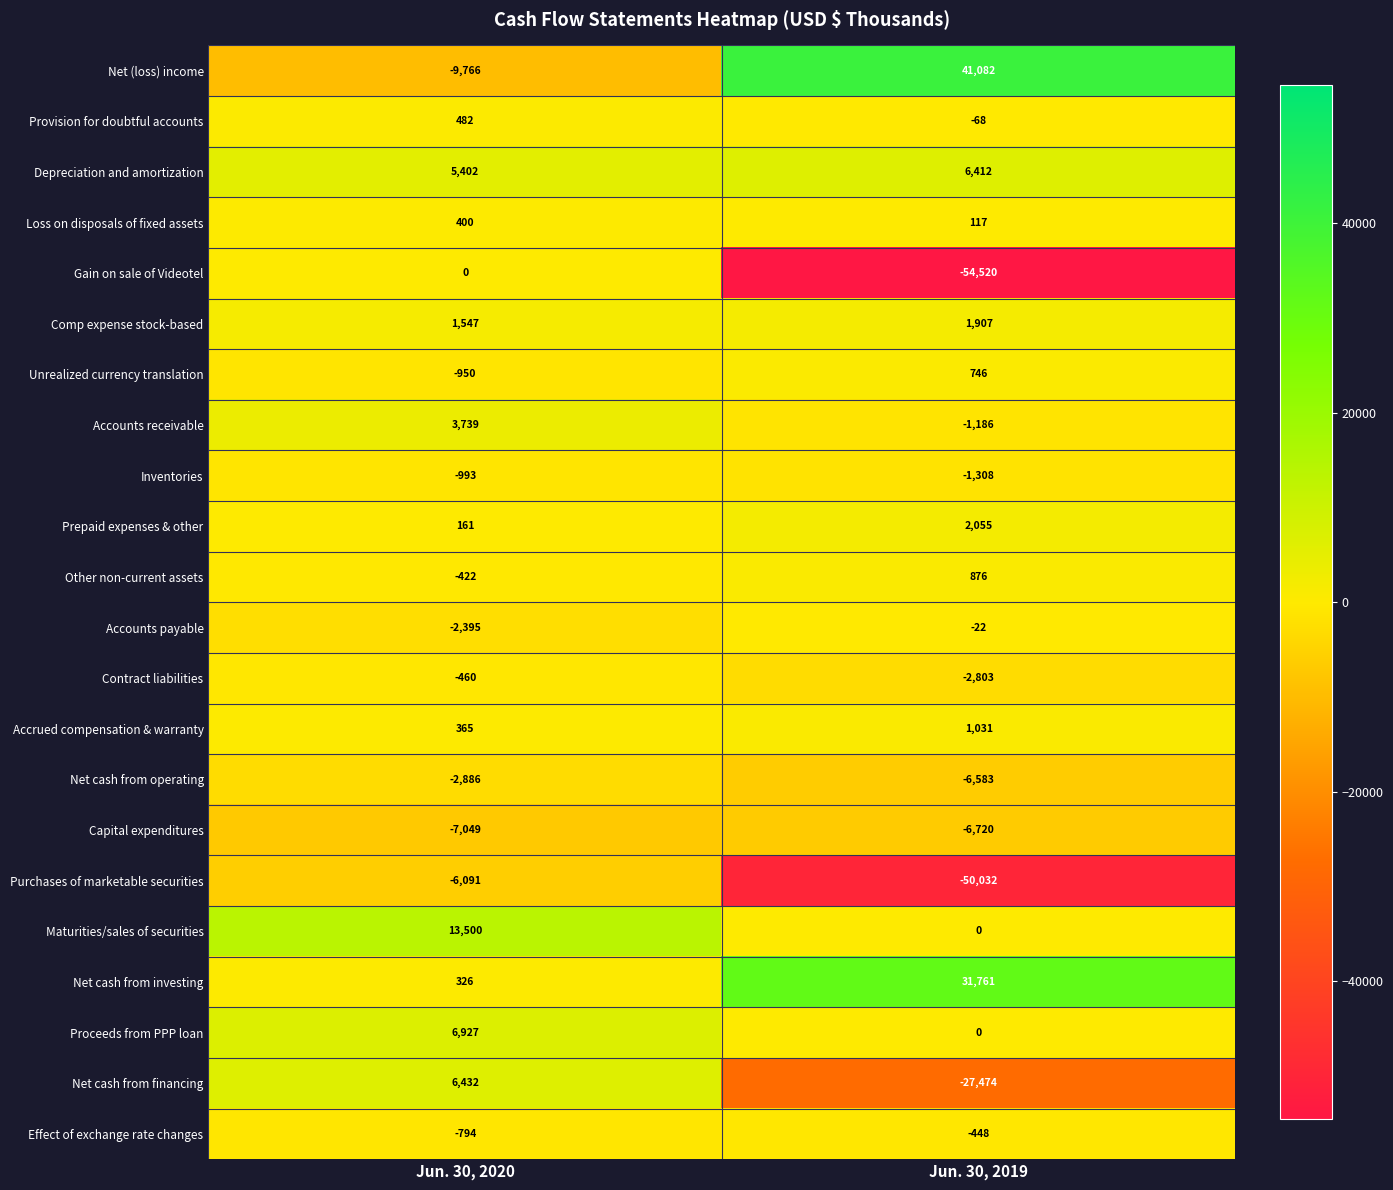

What is the difference between the highest and lowest values at Jun. 30, 2020?

23266